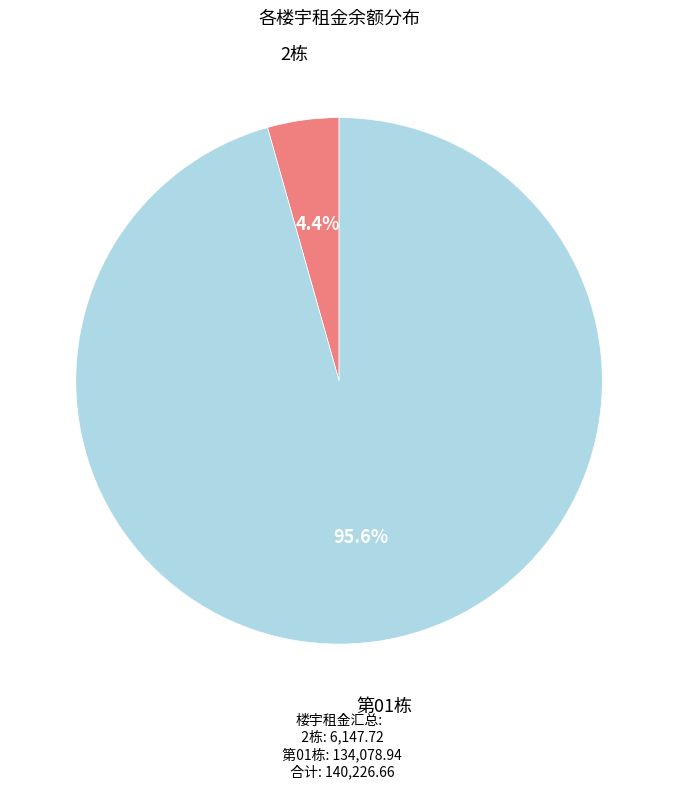

How many segments does this pie chart have?

2